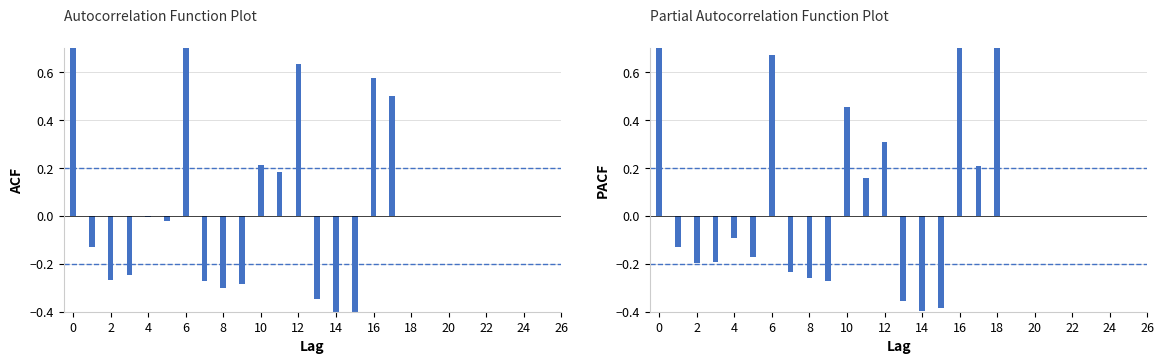

What is the highest value of the ACF series?

1.0